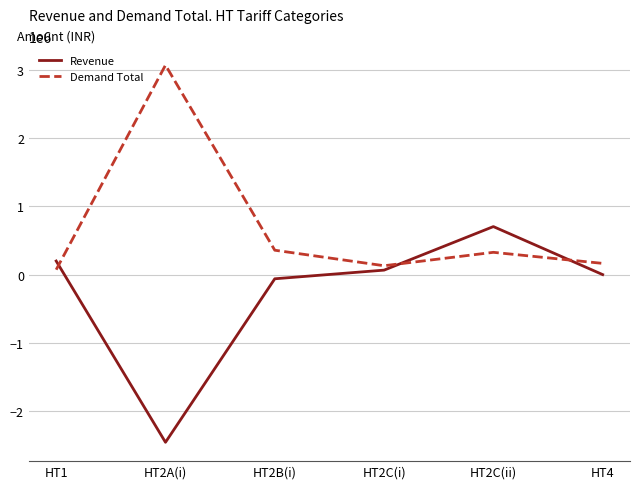

Rank the series by their maximum value, from highest to lowest.

Demand Total, Revenue